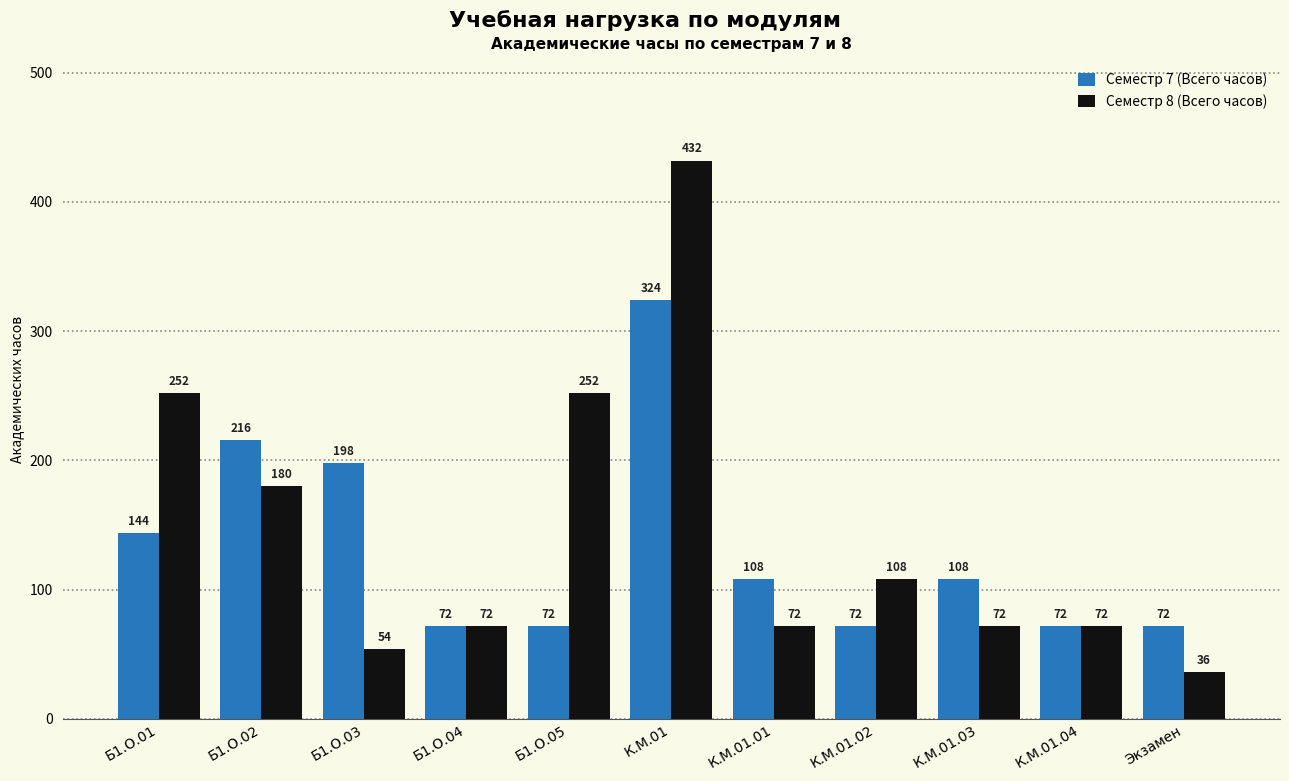

Rank the series by their average value, from highest to lowest.

Семестр 8 (Всего часов), Семестр 7 (Всего часов)